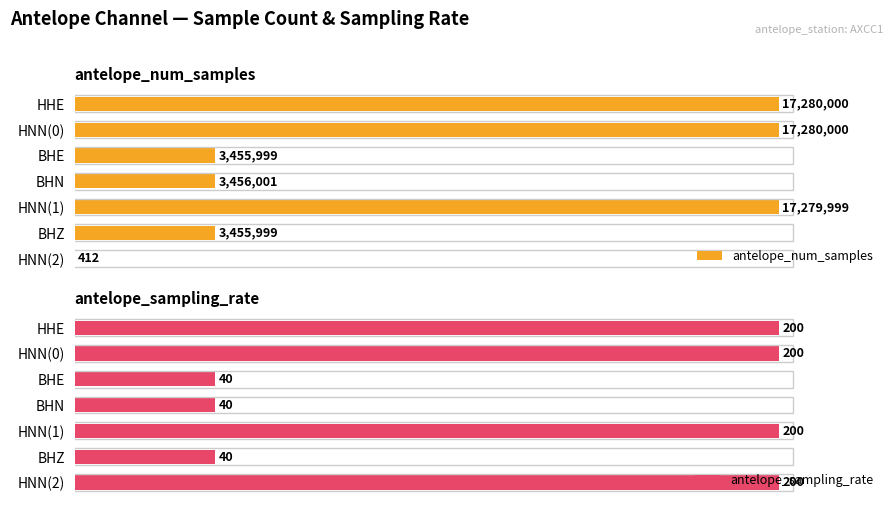

What are all the series names shown in the legend?

antelope_num_samples, antelope_sampling_rate